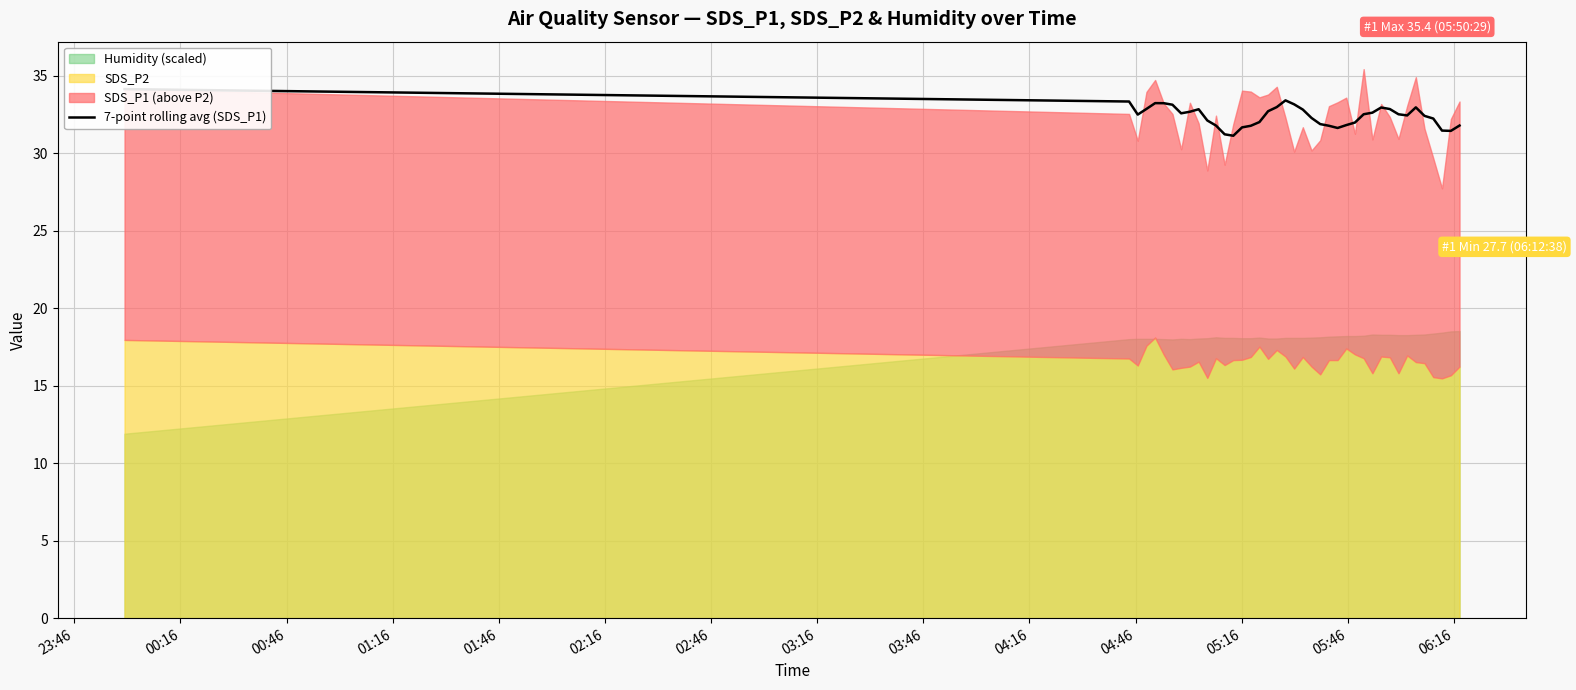

How many data points are above 32?

27